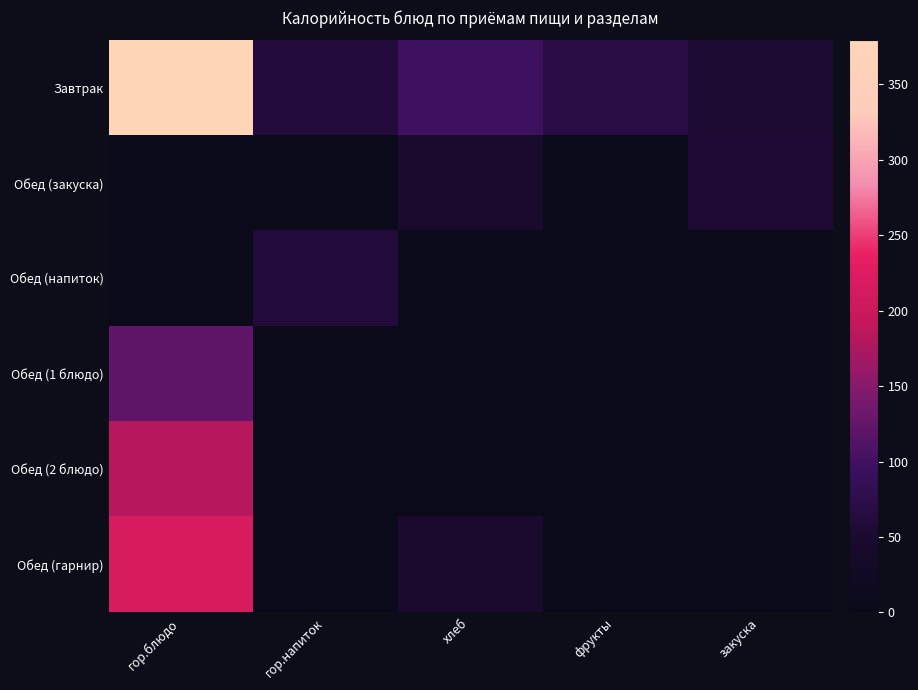

Which series has the widest spread of values?

Завтрак